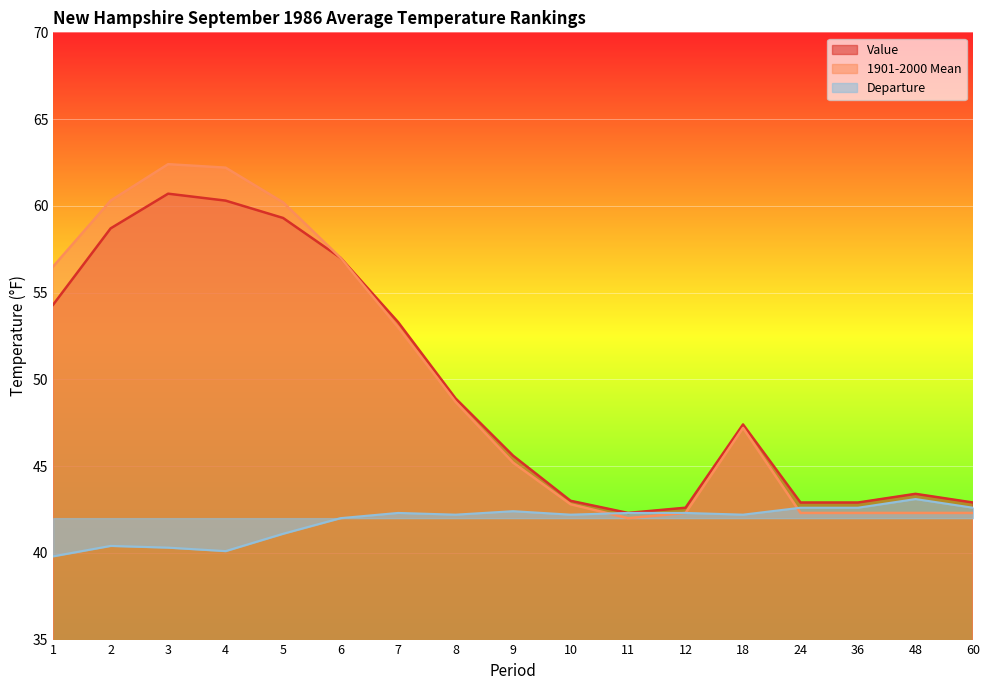

Between 3 and 7, which series saw the biggest shift?

1901-2000 Mean